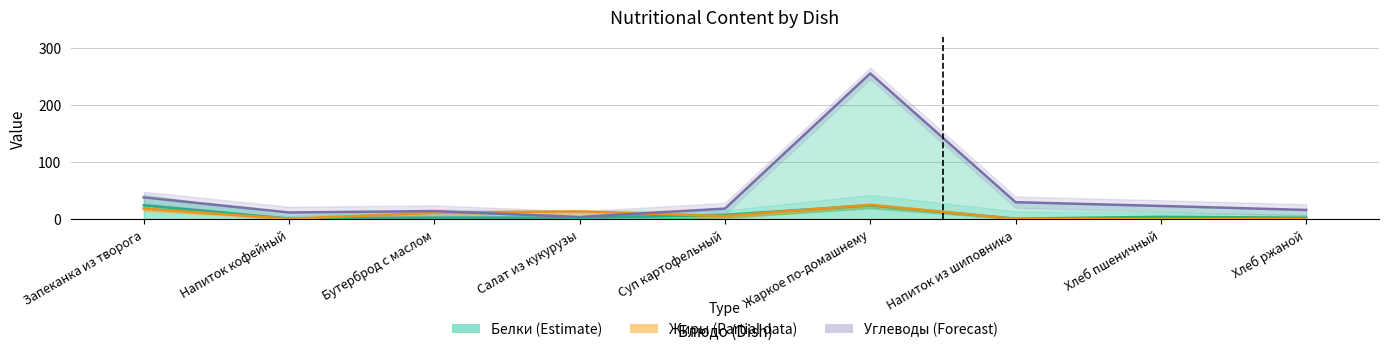

The value of Углеводы at Жаркое по-домашнему is 391.1. True or false?

False